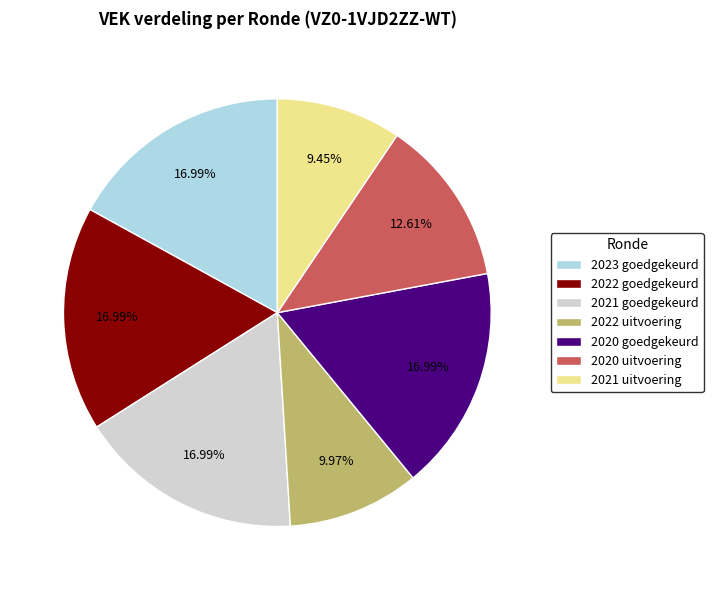

How many slices are in this pie chart?

7